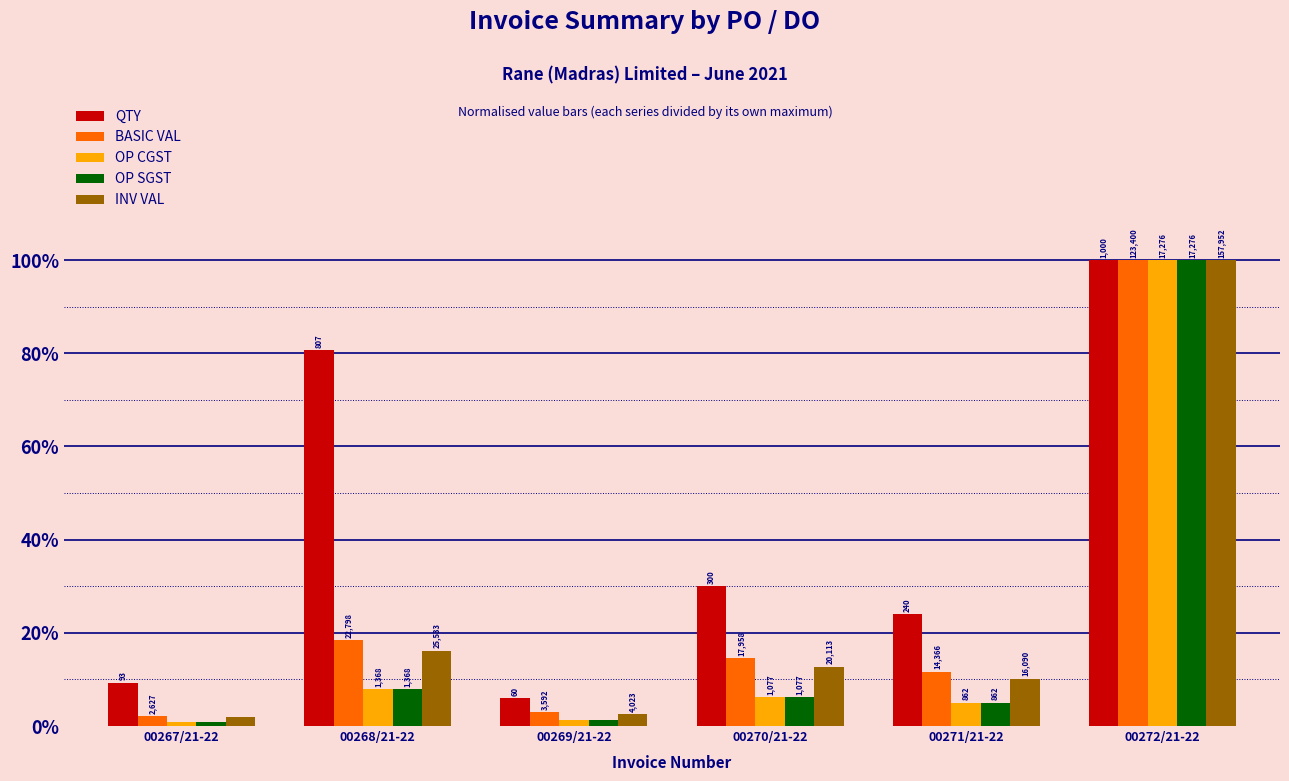

Rank the series at 00267/21-22 from highest to lowest value.

QTY, BASIC VAL, INV VAL, OP CGST, OP SGST